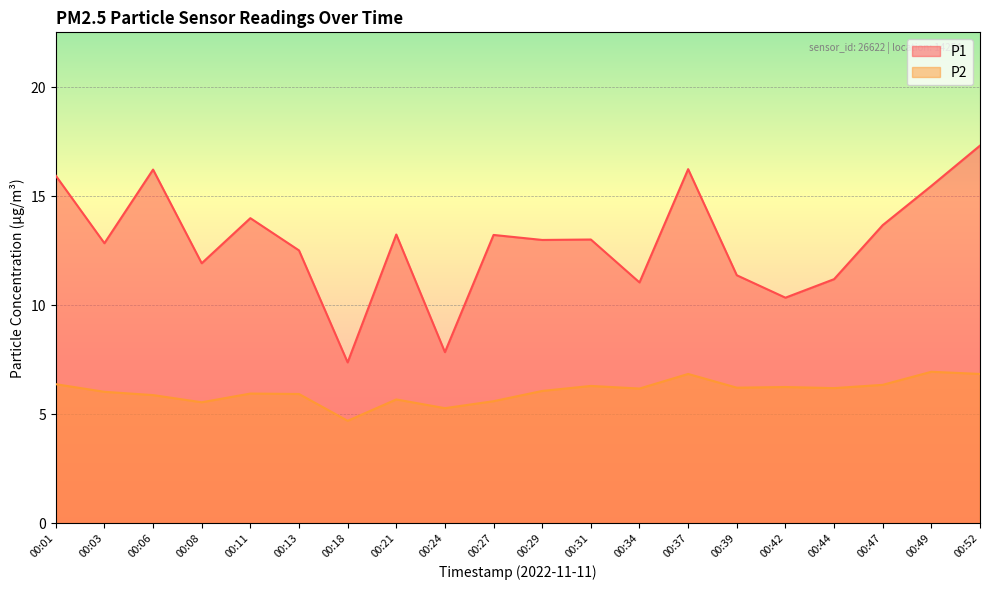

What are all the series names shown in the legend?

P1, P2